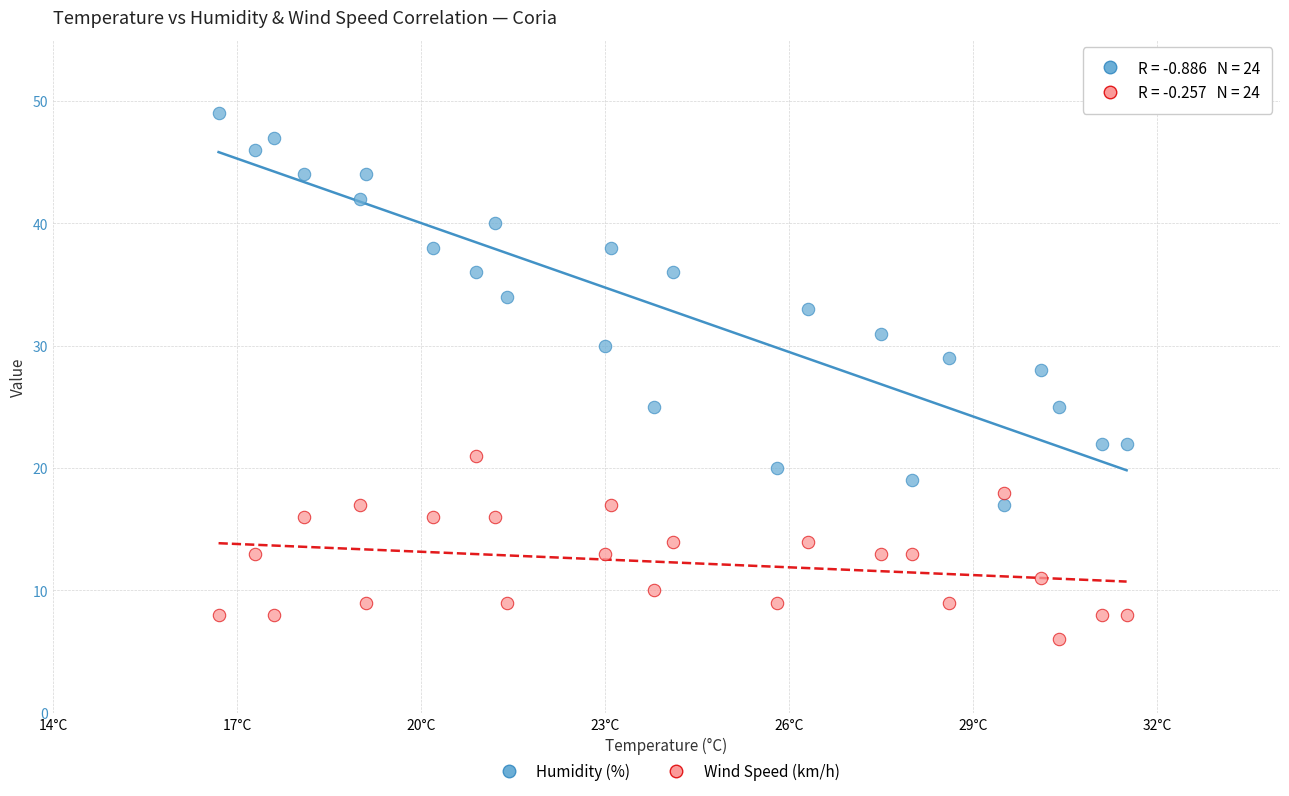

Which series contains the lowest Y value?

Wind Speed (km/h)